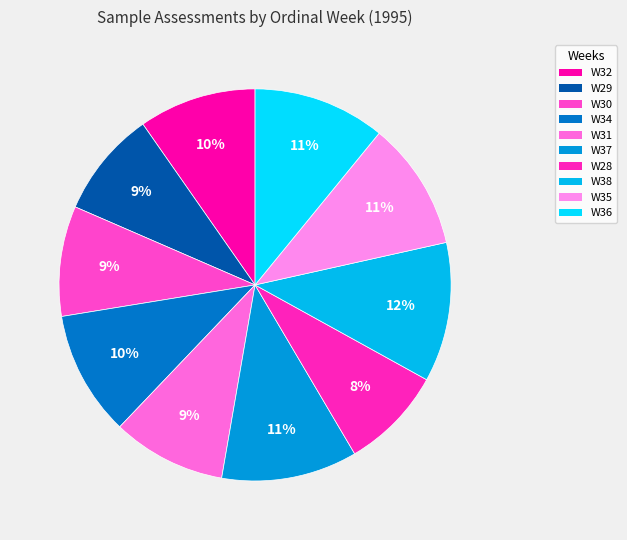

Is there any slice that represents more than half of the pie?

No